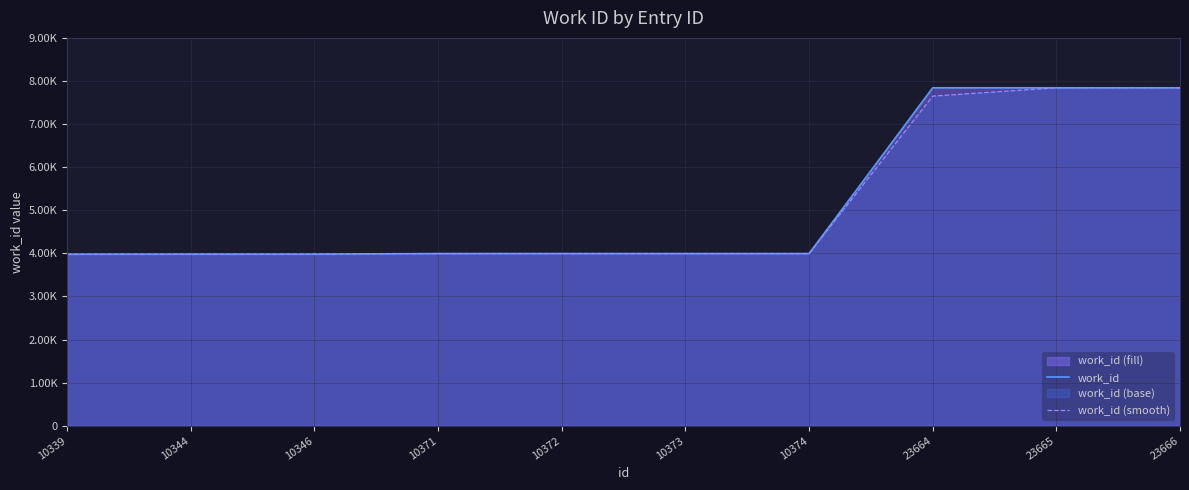

Between 10346 and 10374, which is larger?

10374